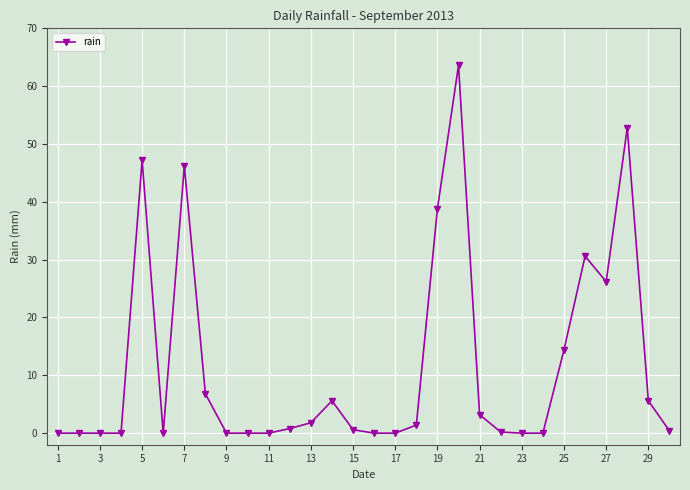

True or false: there are more than 0 points higher than both neighbors.

True